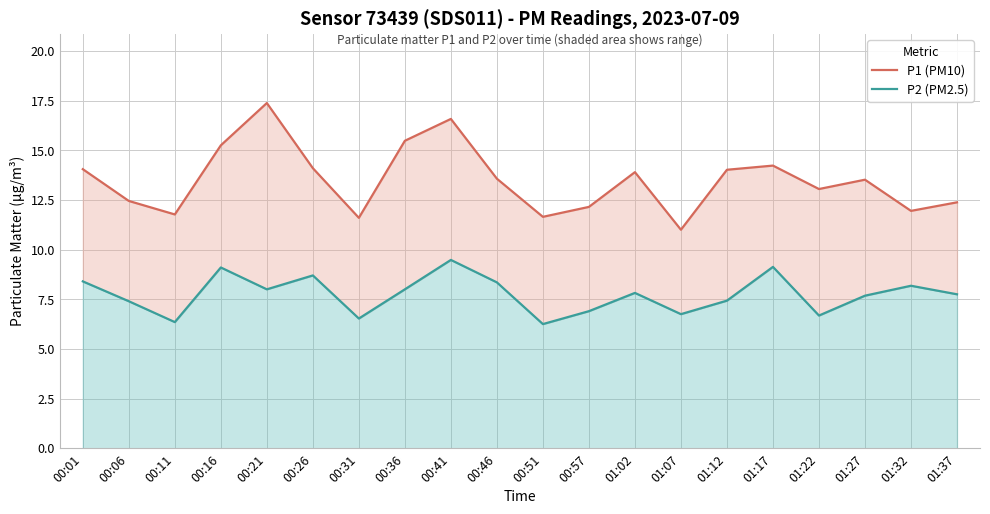

Which label corresponds to the smallest value in the chart?

00:51